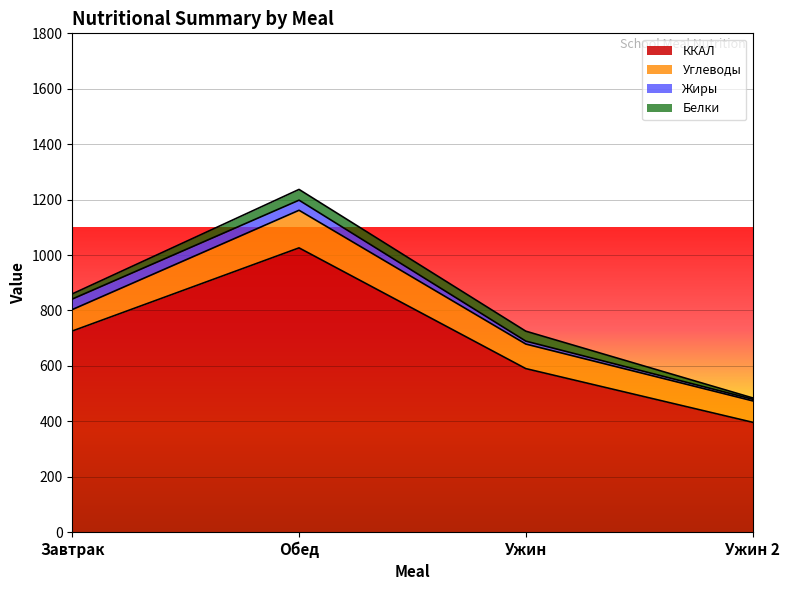

What is the difference between the maximum and second lowest values in the Углеводы series?

58.2